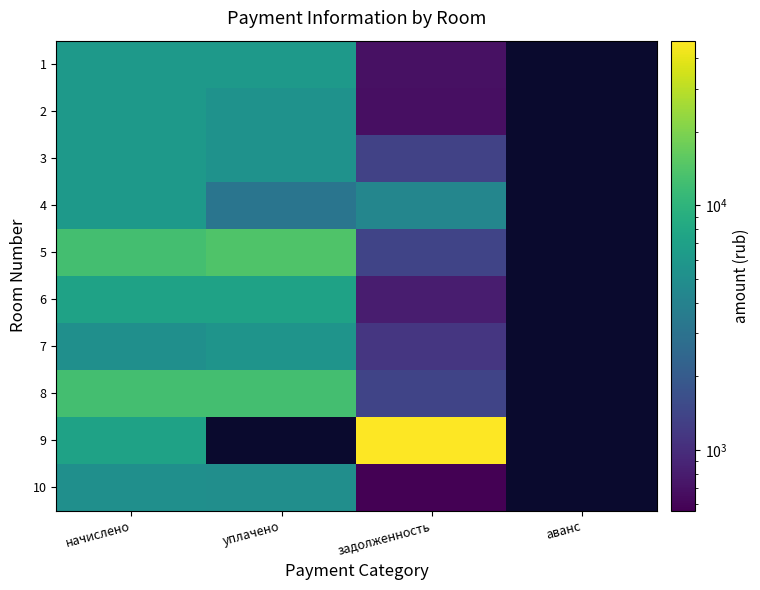

Reading left to right, transcribe all the data shown in this chart.

1: начислено=6223.7	уплачено=6197.4	задолженность=691.5	аванс=0.0
2: начислено=6085.2	уплачено=5409.0	задолженность=676.1	аванс=0.0
3: начислено=6112.9	уплачено=5407.9	задолженность=1358.4	аванс=0.0
4: начислено=6223.7	уплачено=3158.3	задолженность=4321.3	аванс=0.0
5: начислено=12567.5	уплачено=13910.8	задолженность=1396.4	аванс=0.0
6: начислено=7221.0	уплачено=7190.5	задолженность=802.3	аванс=0.0
7: начислено=5088.0	уплачено=5610.3	задолженность=1130.7	аванс=0.0
8: начислено=12669.0	уплачено=12615.5	задолженность=1407.7	аванс=0.0
9: начислено=7221.0	уплачено=0.0	задолженность=47201.5	аванс=0.0
10: начислено=5088.0	уплачено=5066.5	задолженность=565.3	аванс=0.0